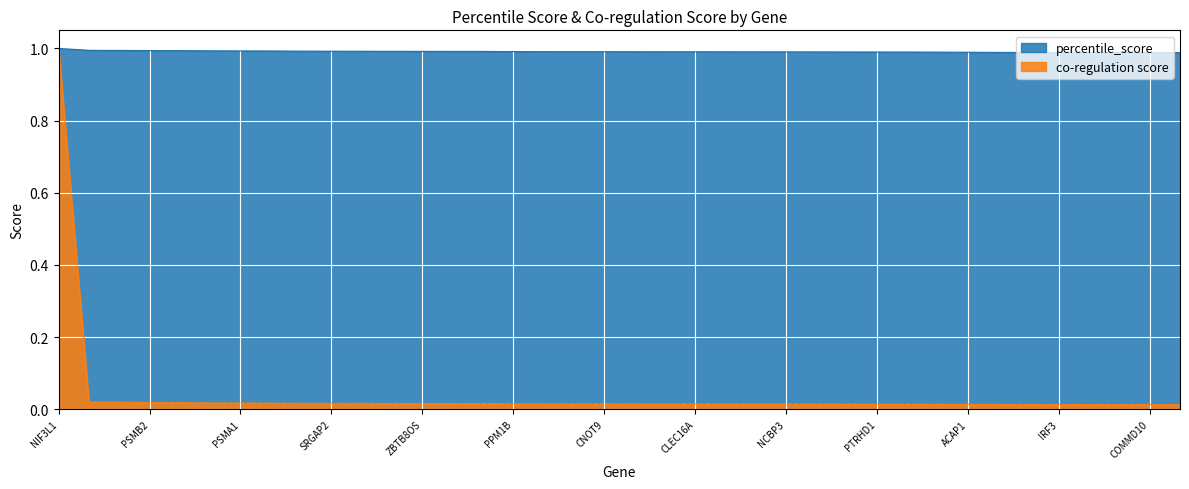

Reading left to right, list all the values displayed in this chart.

percentile_score: NIF3L1=1.0	PSMB1=1.0	PSMB3=1.0	PSMB2=1.0	GUK1=1.0	EMC7=1.0	PSMA1=1.0	COMMD6=1.0	NUMA1=1.0	SRGAP2=1.0	VTI1A=1.0	SMARCC2=1.0	ZBTB8OS=1.0	SEC61G=1.0	PSMA2=1.0	PPM1B=1.0	GOSR2=1.0	HNRNPK=1.0	CNOT9=1.0	COMMD5=1.0	SCAF11=1.0	CLEC16A=1.0	PFDN1=1.0	LSM7=1.0	NCBP3=1.0	FUBP3=1.0	MED11=1.0	PTRHD1=1.0	ANAPC10=1.0	ARHGEF6=1.0	ACAP1=1.0	PSMA6=1.0	NUDT16=1.0	IRF3=1.0	COPS6=1.0	PSMA4=1.0	COMMD10=1.0	NAA20=1.0
co-regulation score: NIF3L1=1.0	PSMB1=0.0	PSMB3=0.0	PSMB2=0.0	GUK1=0.0	EMC7=0.0	PSMA1=0.0	COMMD6=0.0	NUMA1=0.0	SRGAP2=0.0	VTI1A=0.0	SMARCC2=0.0	ZBTB8OS=0.0	SEC61G=0.0	PSMA2=0.0	PPM1B=0.0	GOSR2=0.0	HNRNPK=0.0	CNOT9=0.0	COMMD5=0.0	SCAF11=0.0	CLEC16A=0.0	PFDN1=0.0	LSM7=0.0	NCBP3=0.0	FUBP3=0.0	MED11=0.0	PTRHD1=0.0	ANAPC10=0.0	ARHGEF6=0.0	ACAP1=0.0	PSMA6=0.0	NUDT16=0.0	IRF3=0.0	COPS6=0.0	PSMA4=0.0	COMMD10=0.0	NAA20=0.0